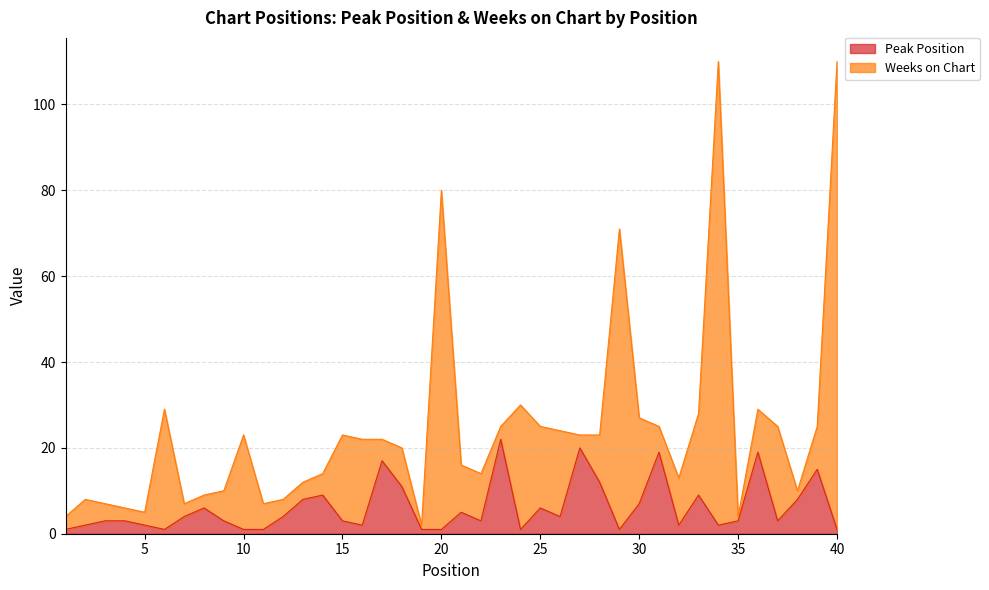

What is the average value?

6